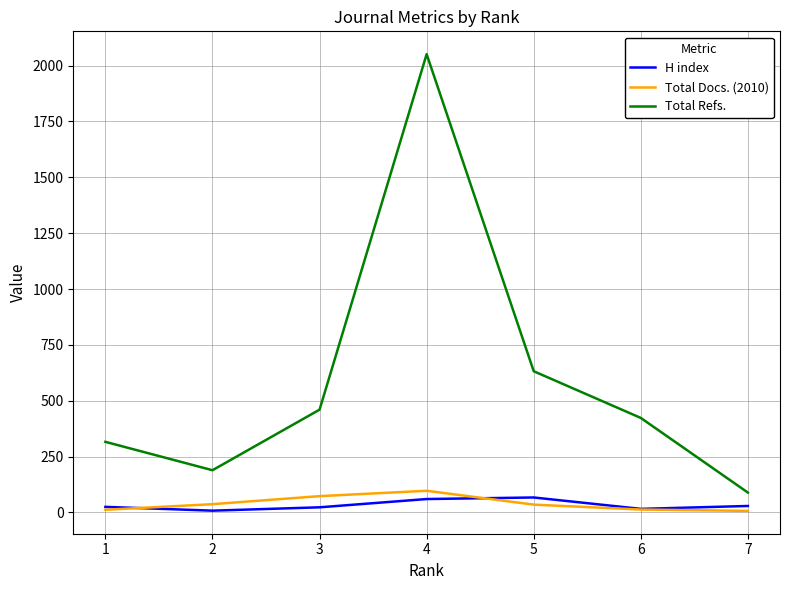

What is the maximum value for Total Docs. (2010)?

97